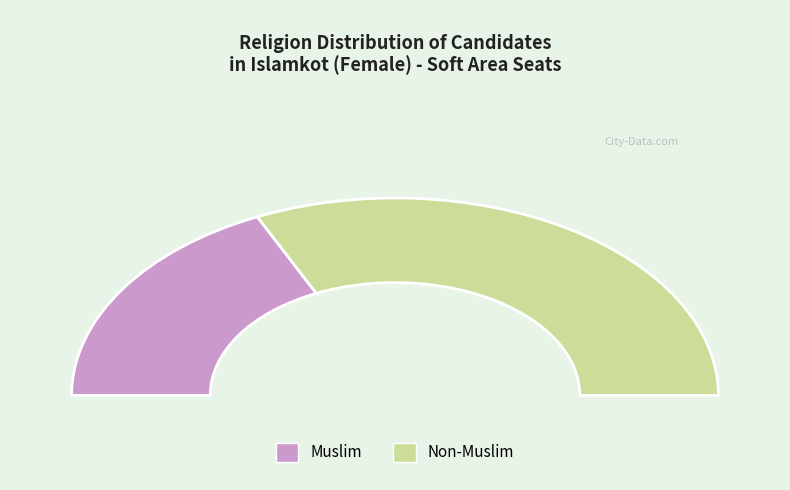

Count the number of slices in the pie.

2